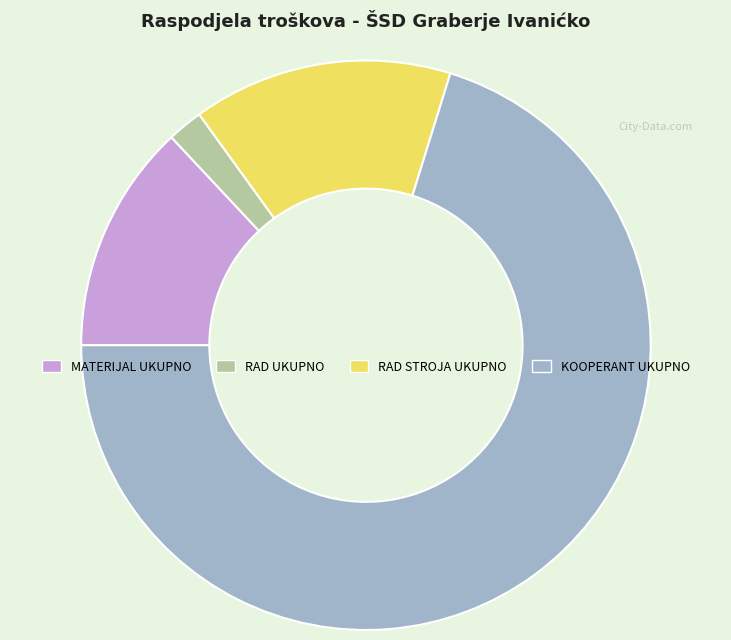

Between KOOPERANT UKUPNO and RAD STROJA UKUPNO, which is larger?

KOOPERANT UKUPNO